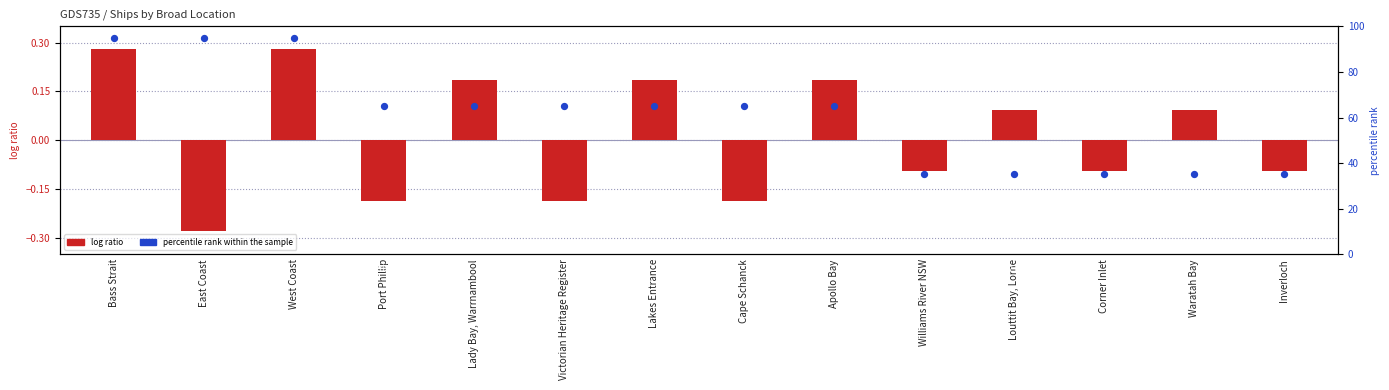

What is the ratio of the value at Victorian Heritage Register to the value at Williams River NSW?

1.9